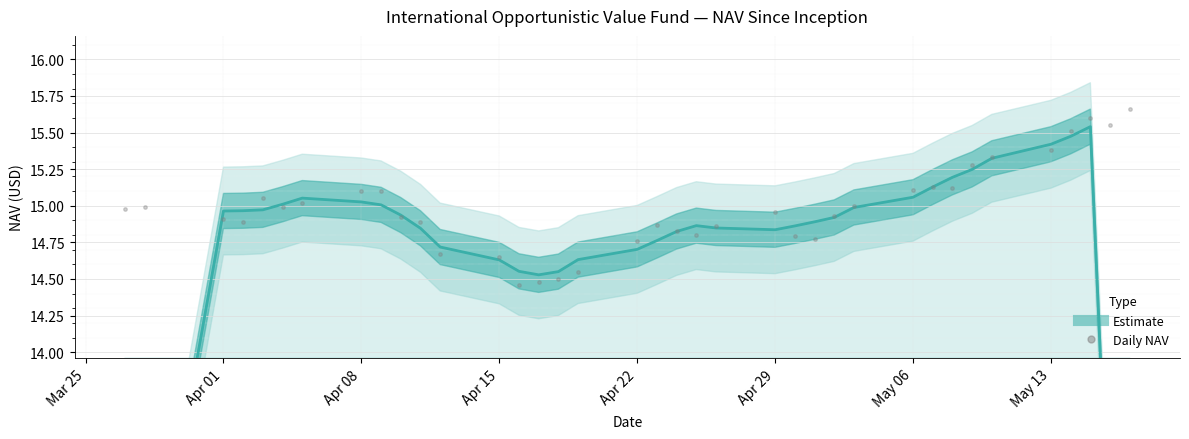

Is it true that the value at 34 is 22.7?

False